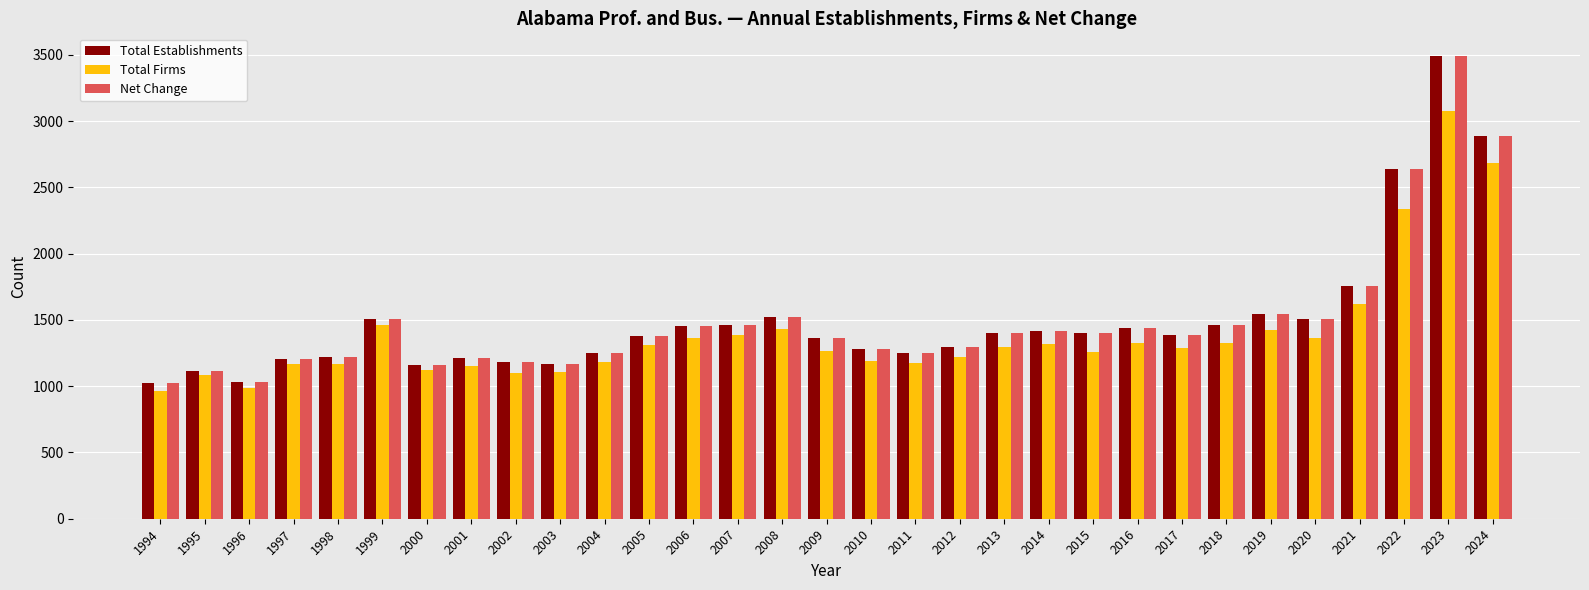

Which category has the highest value in the Net Change series?

2023